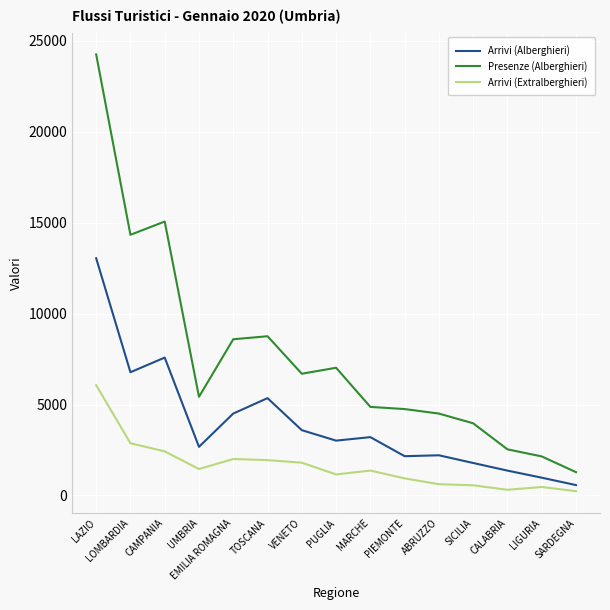

How many lines are shown in the chart?

3